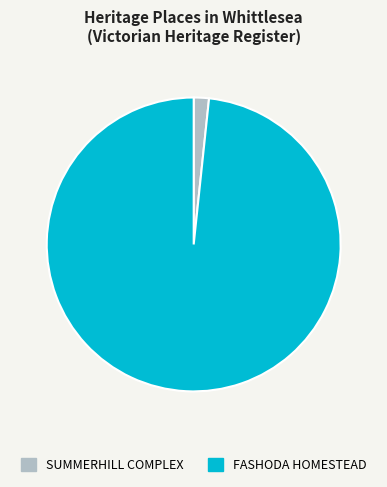

Is it true that FASHODA HOMESTEAD is 88% of the pie?

False